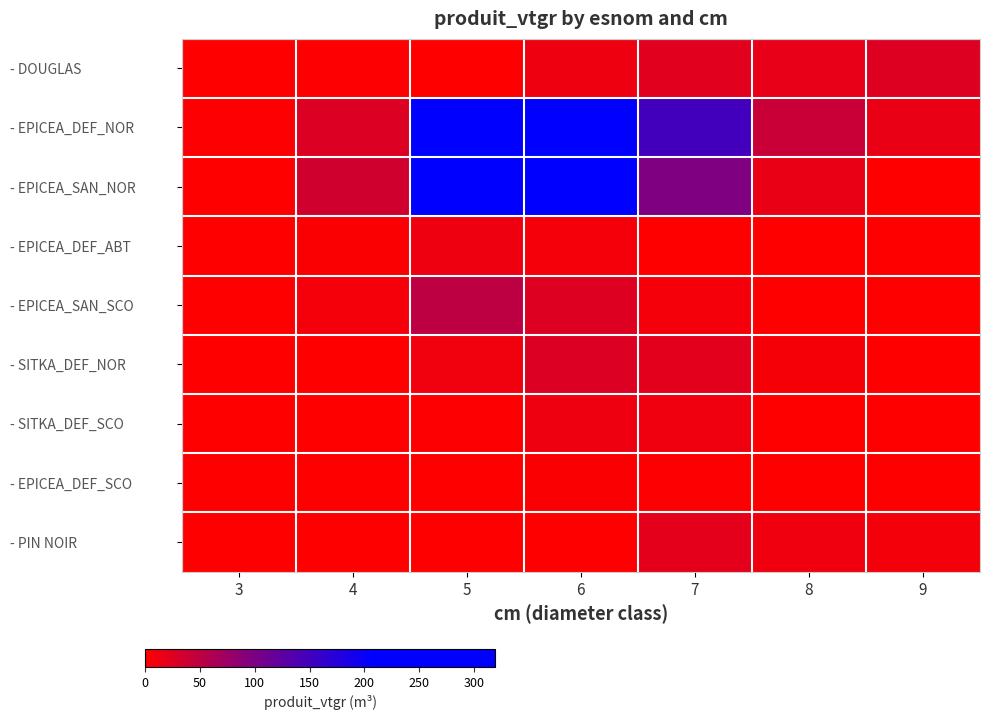

How many categories are shown in the chart?

7